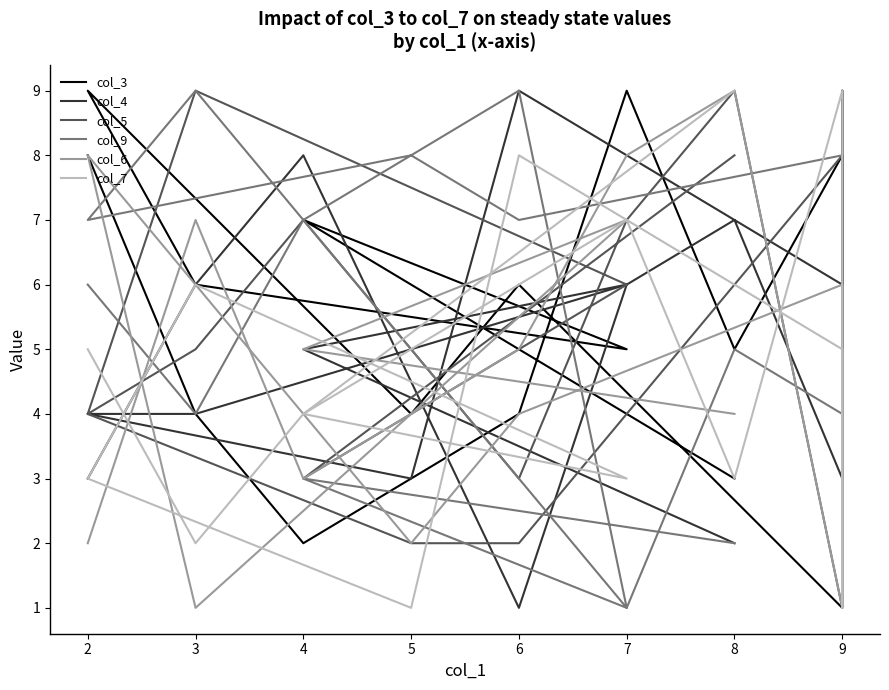

The col_3 series shows 2 at 6. True or false?

False